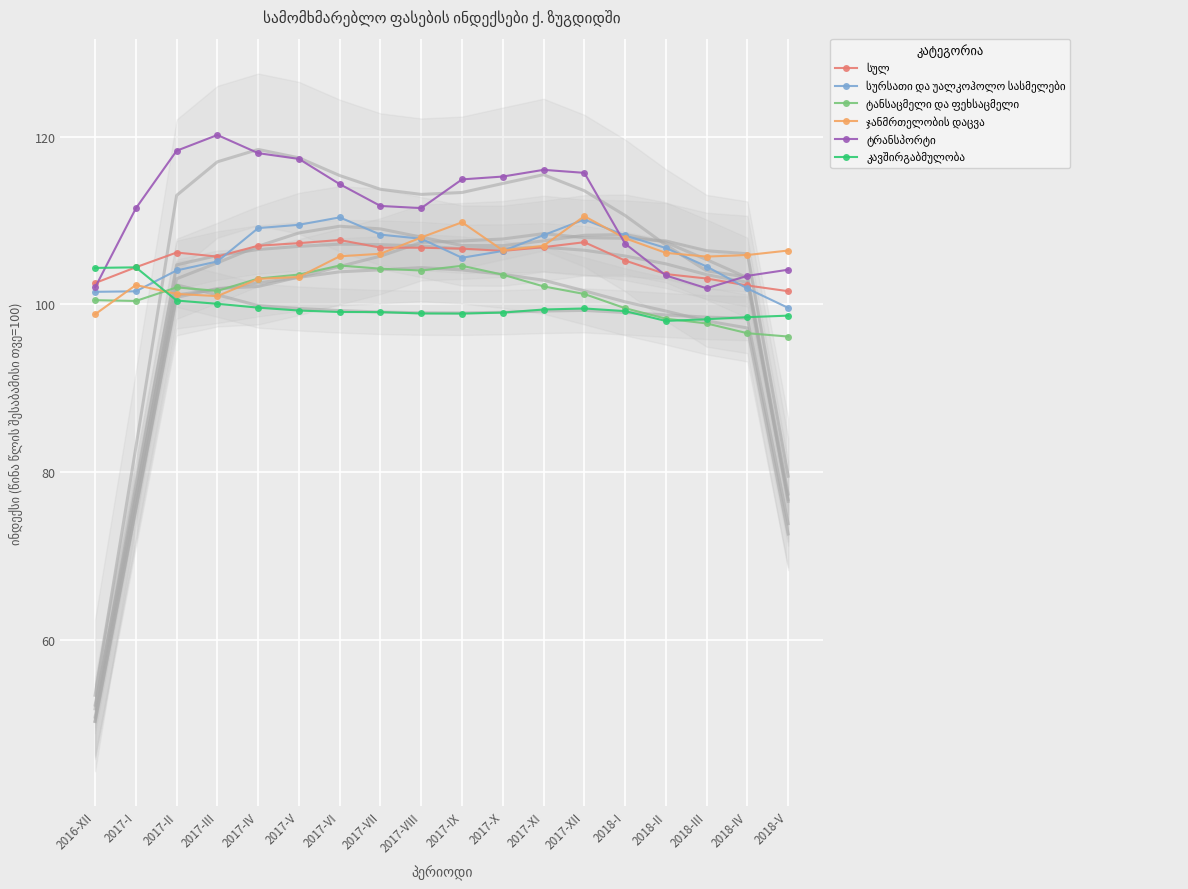

What is the total value across all series at 2017-IV?

639.9